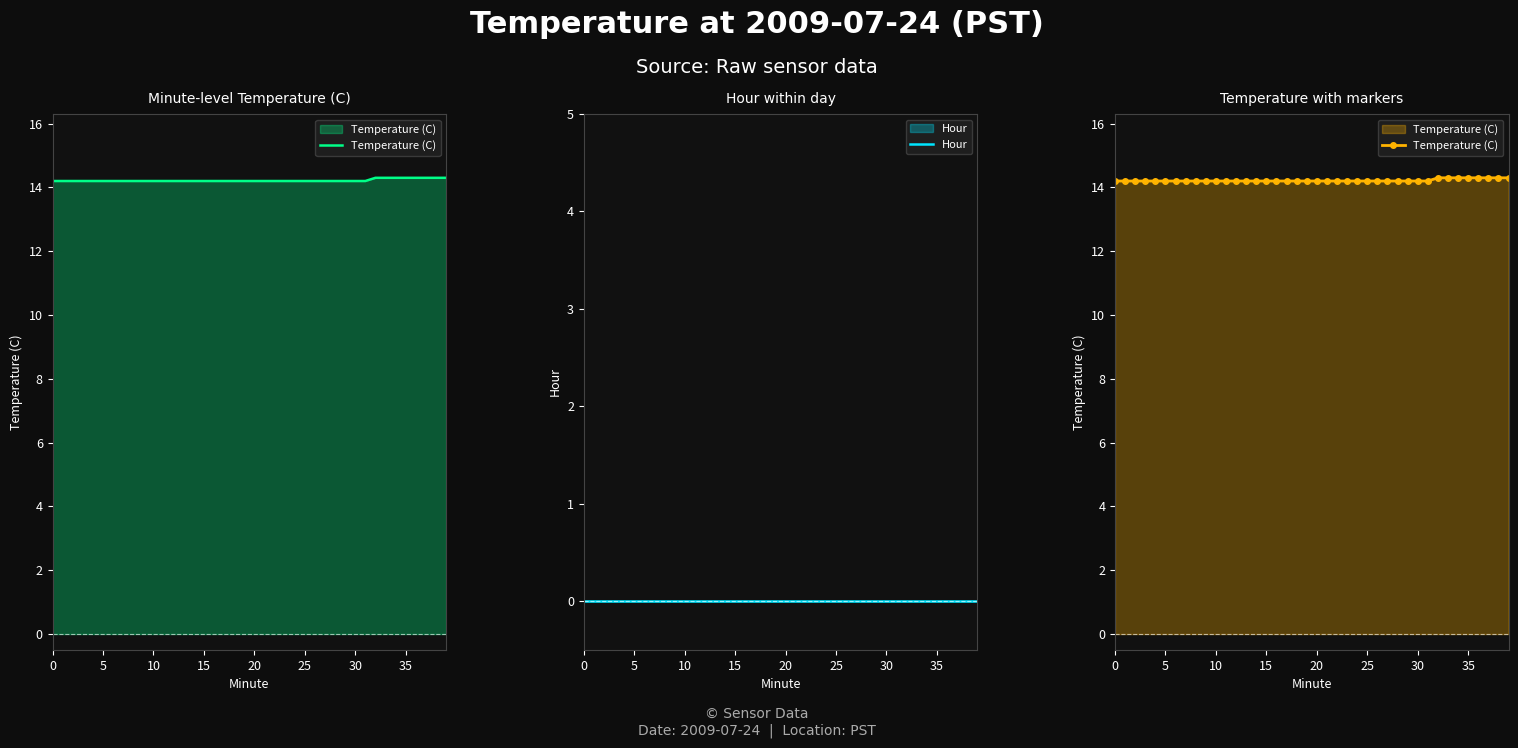

What is the difference between the maximum and second lowest values in the Temperature (C) series?

0.1